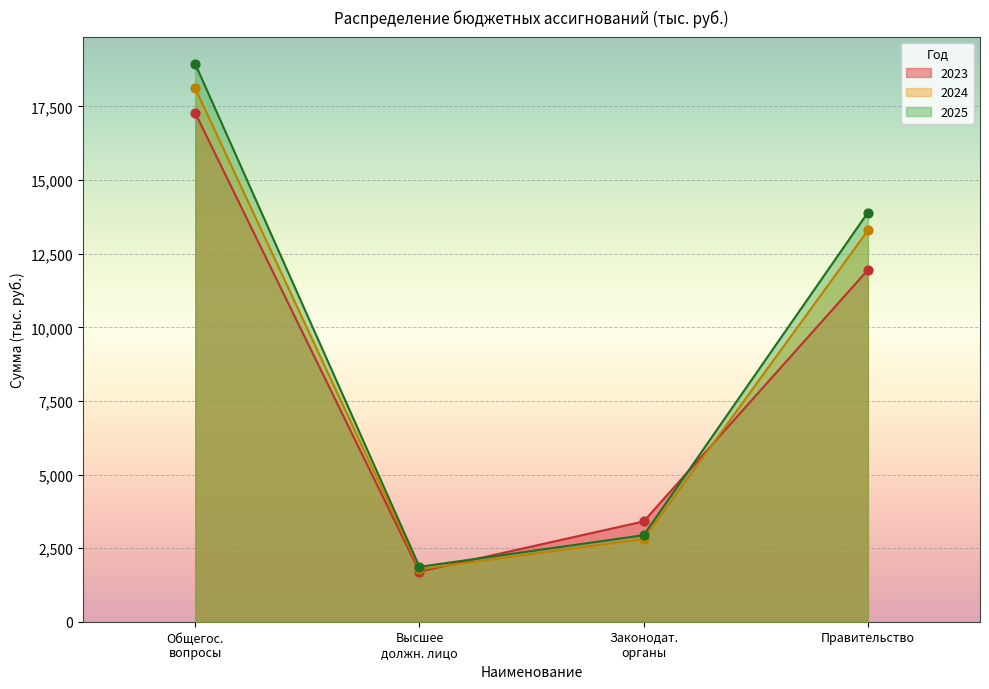

What is the total value across all series at Правительство?

39141.4